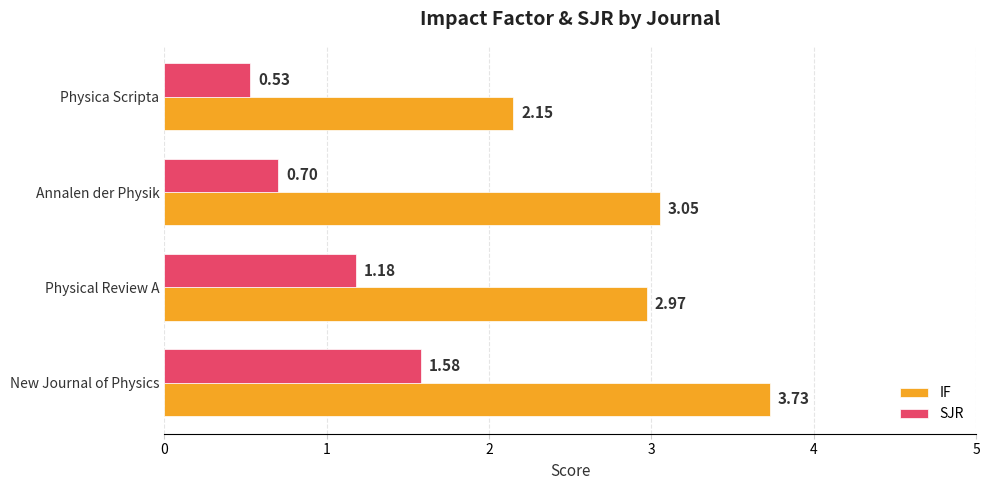

Is the value of IF at New Journal of Physics greater than the value of SJR at Annalen der Physik?

Yes